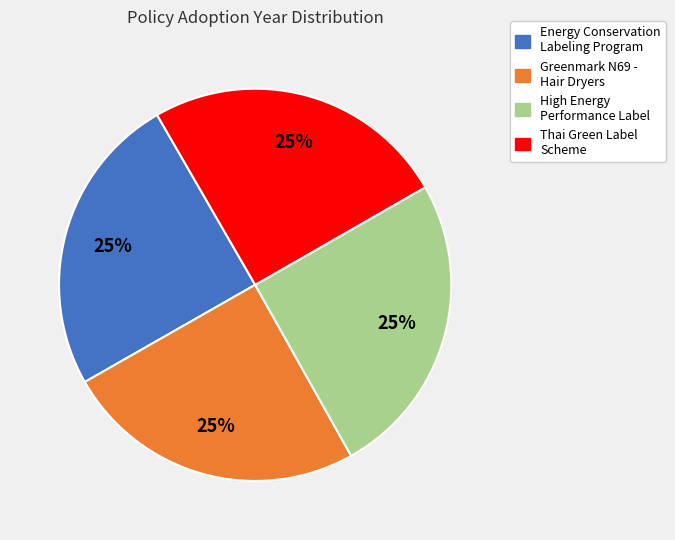

Is there a majority slice in this chart?

No